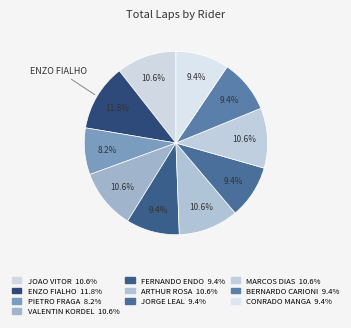

Which category has the smallest portion of the pie?

PIETRO FRAGA